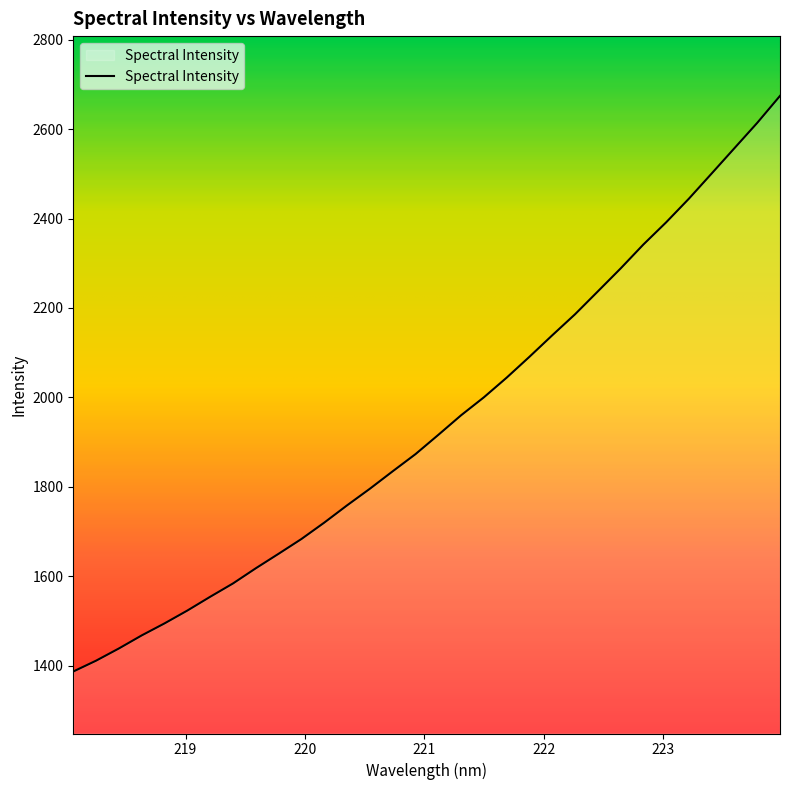

At which category does the chart reach its peak across all series?

223.9802